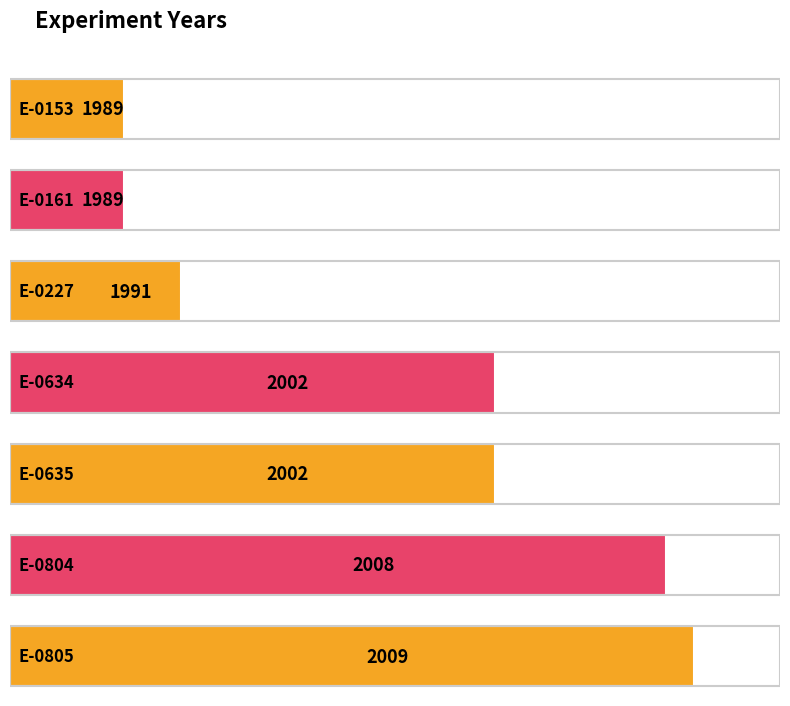

Rank the categories by value from highest to lowest.

E-0805, E-0804, E-0634, E-0635, E-0227, E-0153, E-0161